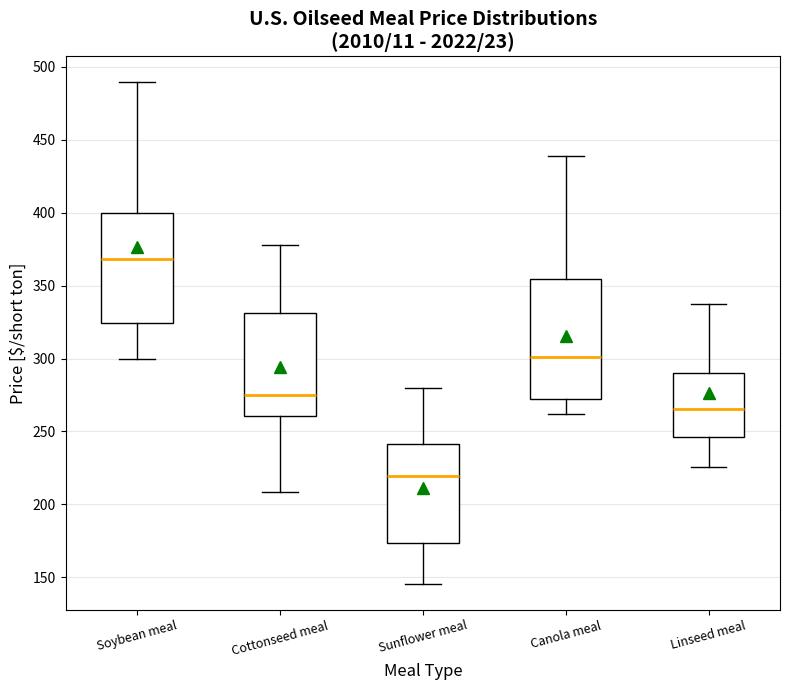

Reading left to right, transcribe this box plot: for each box, give where its median line is, the range the box spans, and where its two whiskers end, as read against the y-axis. The values are not printed on the chart, so give them approximately, as read against the axis.

Soybean meal: median 370, box 325 to 400, whiskers 300 to 490
Cottonseed meal: median 275, box 260 to 330, whiskers 210 to 380
Sunflower meal: median 220, box 175 to 240, whiskers 145 to 280
Canola meal: median 300, box 270 to 355, whiskers 260 to 440
Linseed meal: median 265, box 245 to 290, whiskers 225 to 335